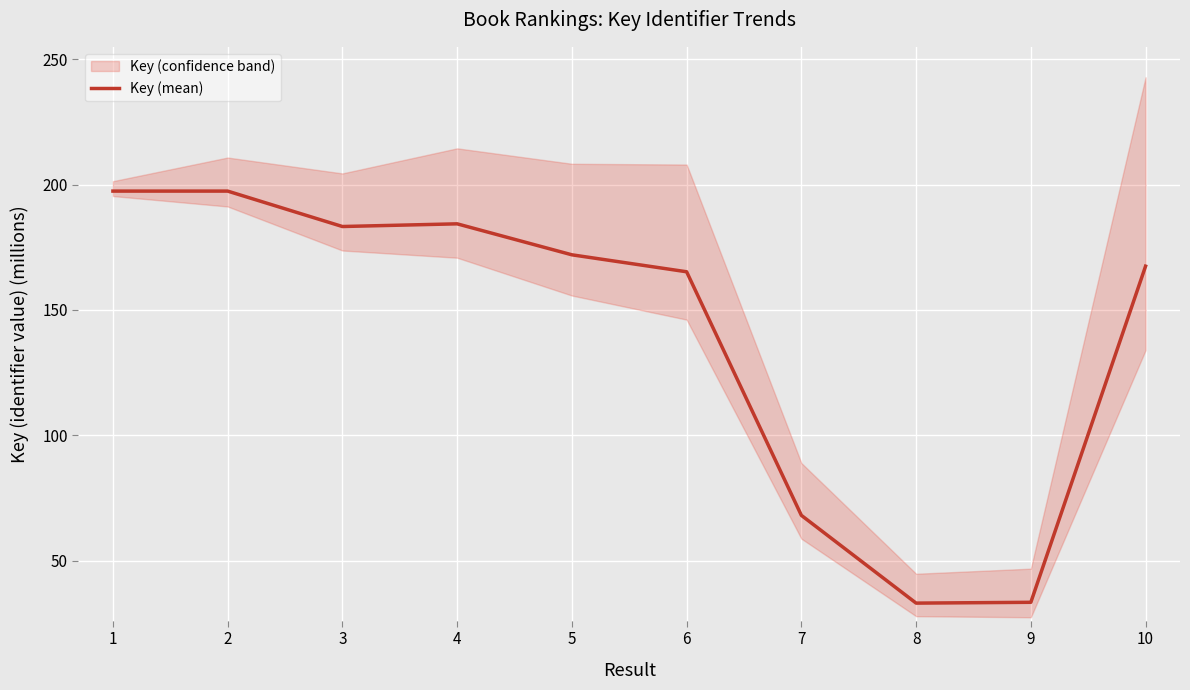

What is the sum of all values?

1401.4